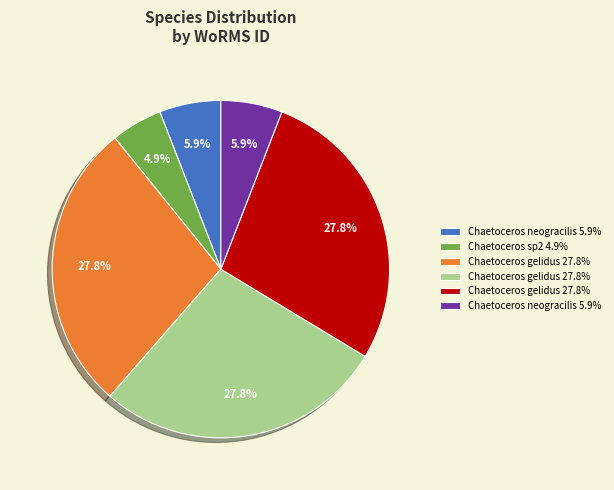

Does any single category account for the majority?

No